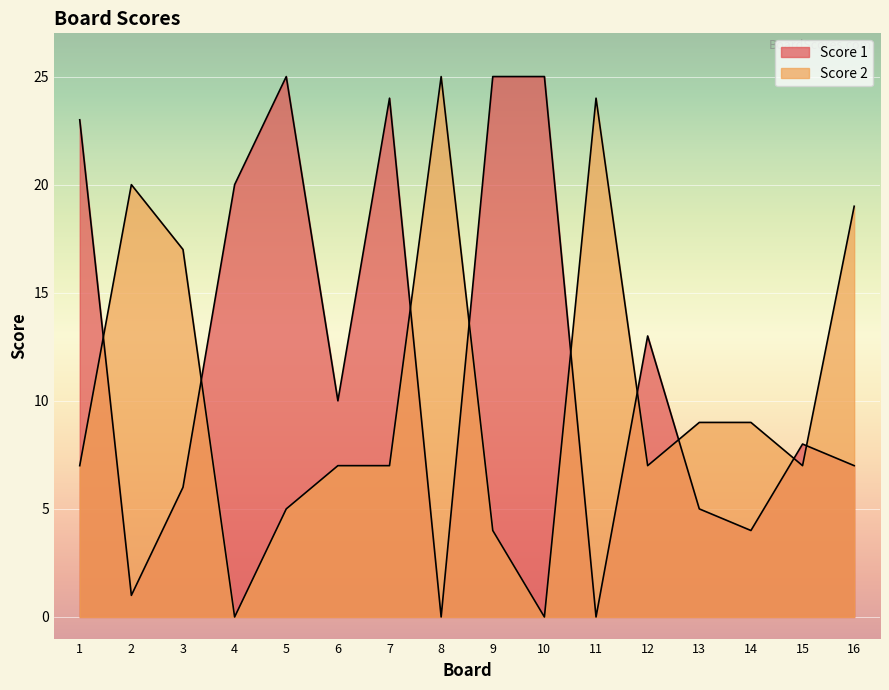

How many positive values does the Score 2 series have?

14